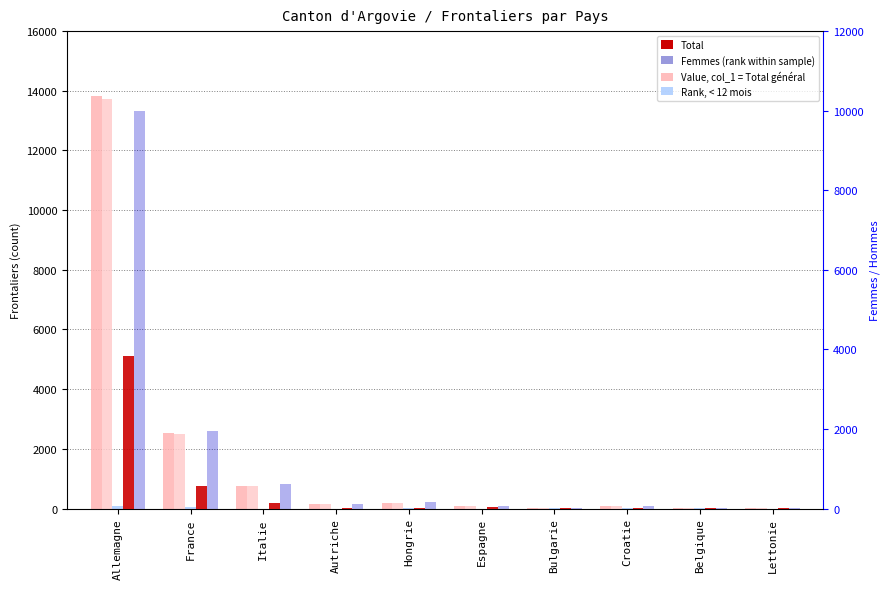

Which has a higher value, Belgique or Hongrie?

Hongrie